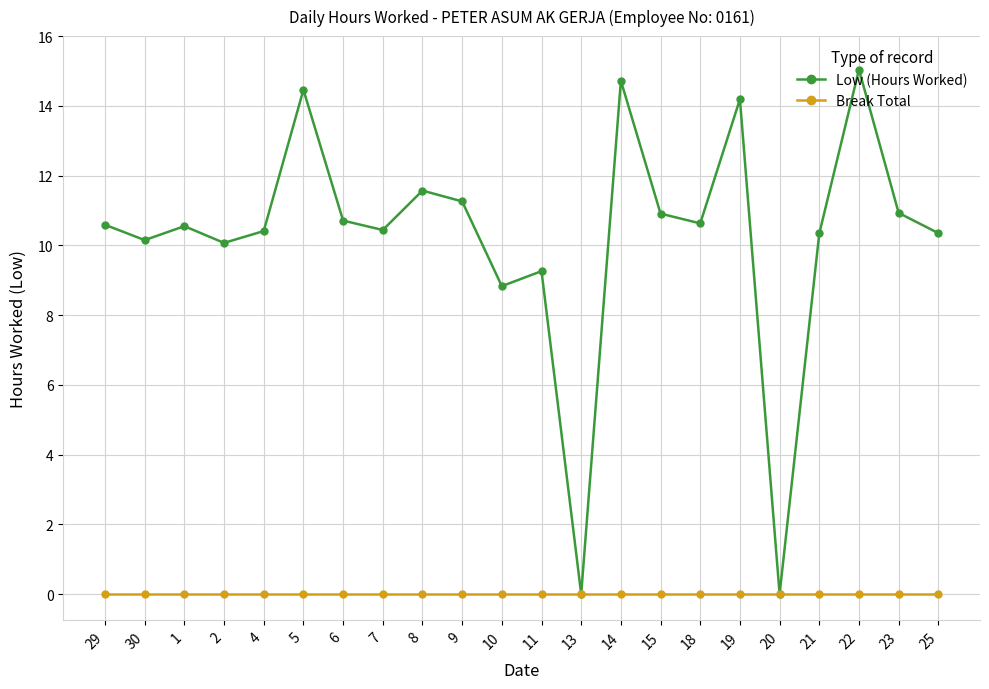

Which series has the largest range (max minus min)?

Low (Hours Worked)